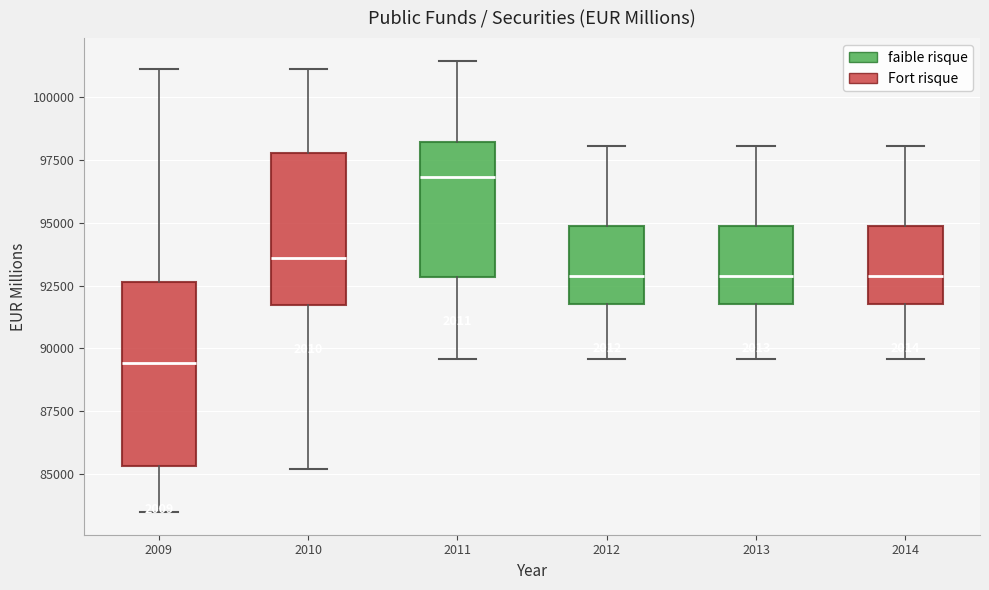

Reading left to right, read every box against the y-axis: the position of its median line, the range the box covers, and the ends of its whiskers. The values are not printed on the chart, so give them approximately, as read against the axis.

2009: median 89500, box 85500 to 92500, whiskers 83500 to 101000
2010: median 93500, box 91500 to 98000, whiskers 85000 to 101000
2011: median 97000, box 93000 to 98000, whiskers 89500 to 101500
2012: median 93000, box 92000 to 95000, whiskers 89500 to 98000
2013: median 93000, box 92000 to 95000, whiskers 89500 to 98000
2014: median 93000, box 92000 to 95000, whiskers 89500 to 98000